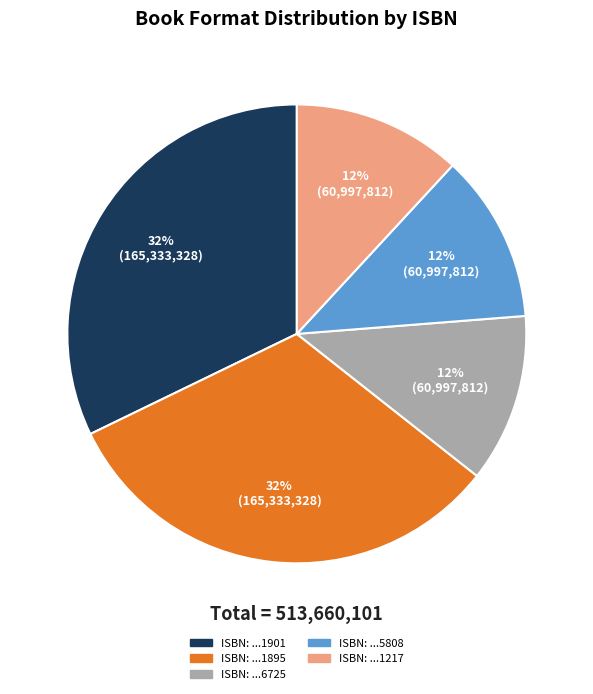

Is ISBN: ...1217 the majority of the pie?

No